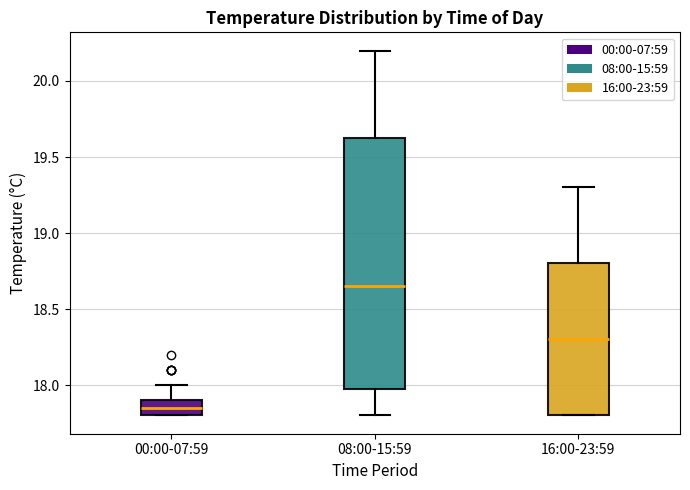

Where is the lower edge of the box for 00:00-07:59 on the y-axis? The values are not printed on the chart, so give them approximately, as read against the axis.

17.80